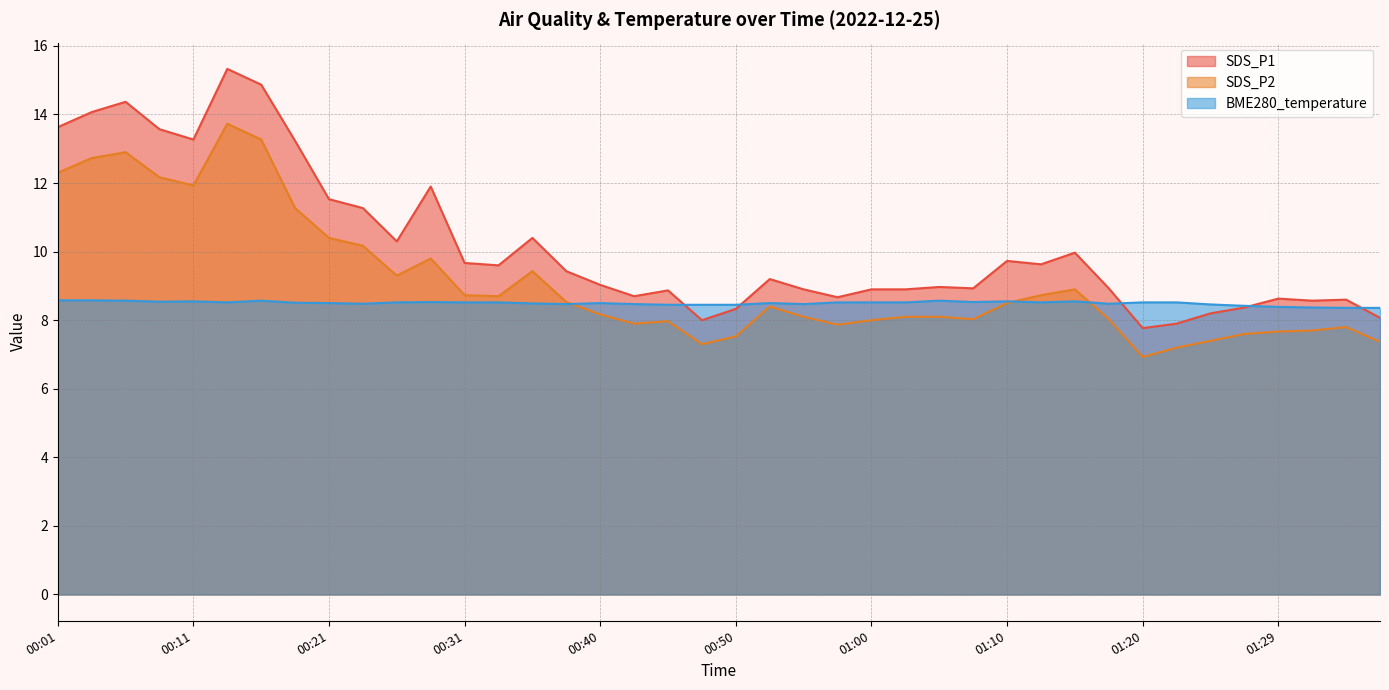

What is the label of the 23rd point from the right?

00:43